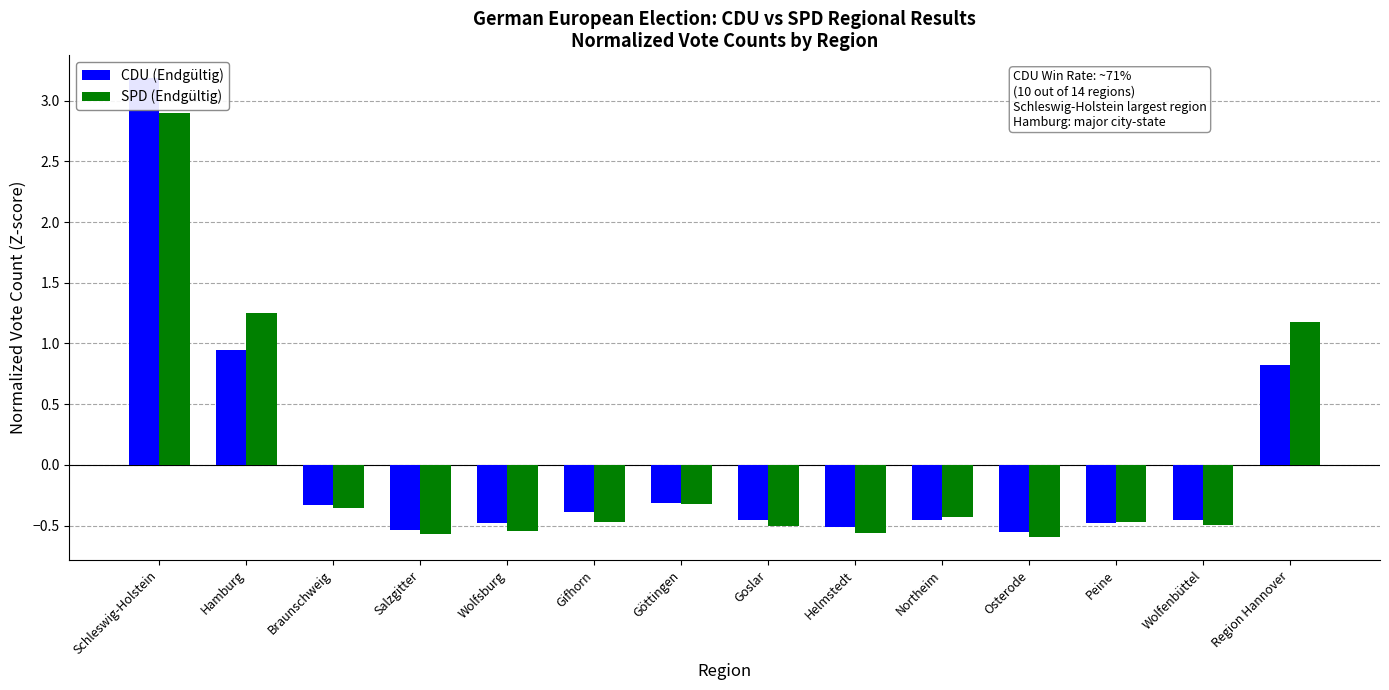

Rank the categories by SPD (Endgültig) value from highest to lowest.

Schleswig-Holstein, Hamburg, Region Hannover, Göttingen, Braunschweig, Northeim, Gifhorn, Peine, Wolfenbüttel, Goslar, Wolfsburg, Helmstedt, Salzgitter, Osterode